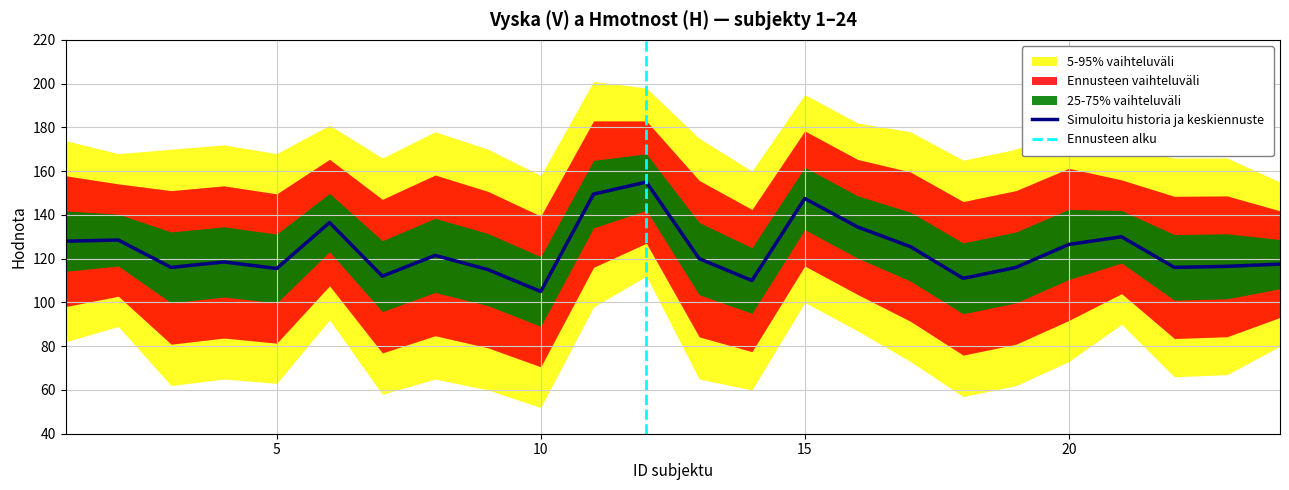

What is the difference between the second highest and minimum values in the Vyska (V) series?

43